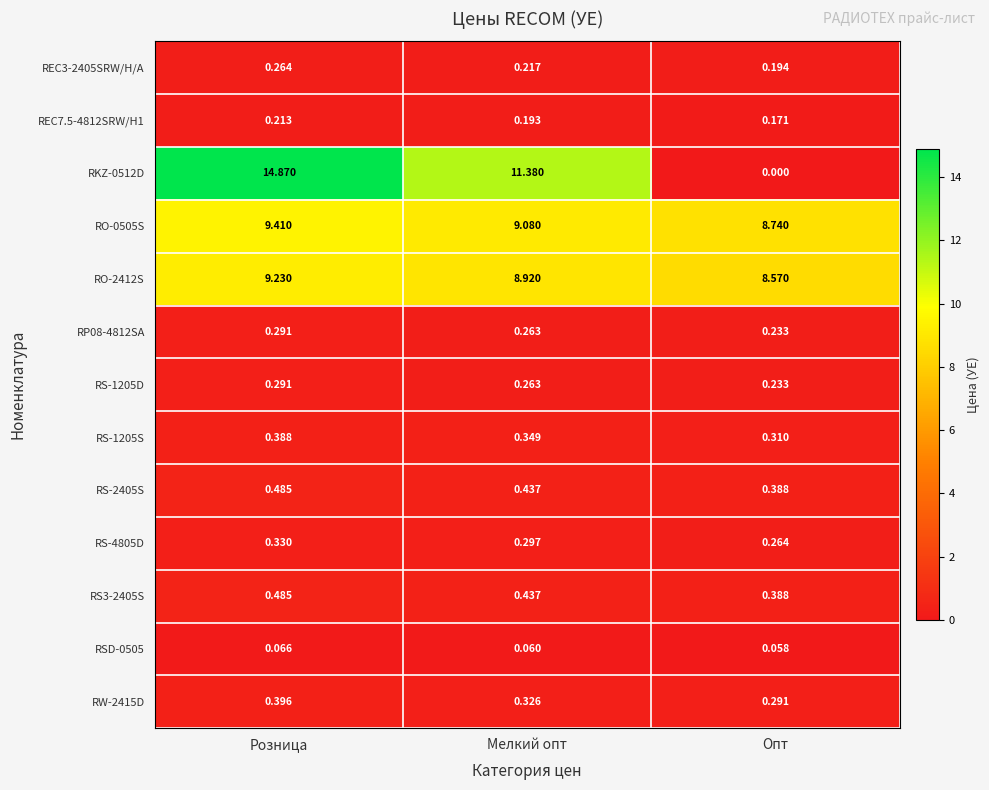

At how many categories does at least one series exceed 8?

3